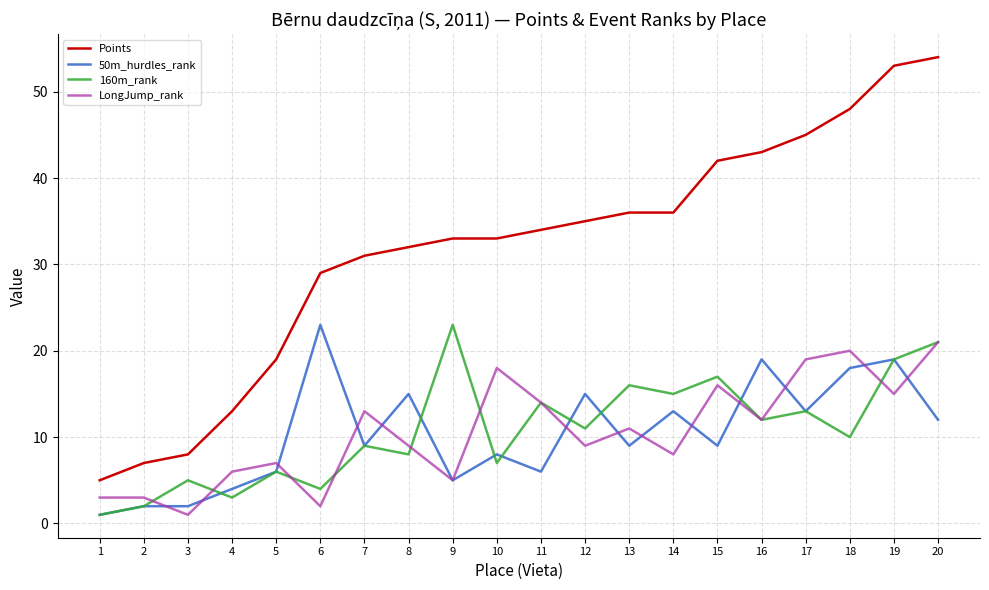

Which series has the largest total across all categories?

Points